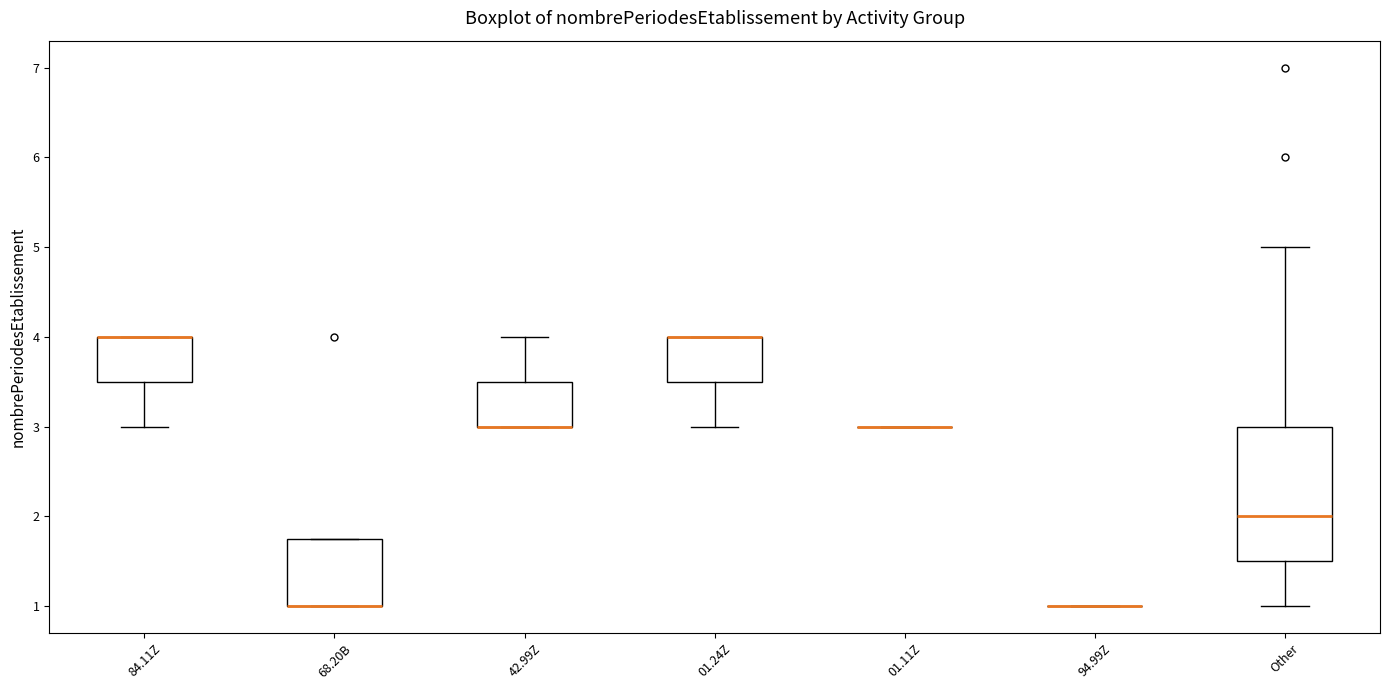

Reading left to right, transcribe this box plot: for each box, give where its median line is, the range the box spans, and where its two whiskers end, as read against the y-axis. The values are not printed on the chart, so give them approximately, as read against the axis.

84.11Z: median 4.0 (drawn on the box's upper edge), box 3.5 to 4.0, whiskers 3.0 to 4.0
68.20B: median 1.0 (drawn on the box's lower edge), box 1.0 to 1.8, whiskers 1.0 to 1.8
42.99Z: median 3.0 (drawn on the box's lower edge), box 3.0 to 3.5, whiskers 3.0 to 4.0
01.24Z: median 4.0 (drawn on the box's upper edge), box 3.5 to 4.0, whiskers 3.0 to 4.0
01.11Z: box collapsed to a line at 3.0, whiskers 3.0 to 3.0
94.99Z: box collapsed to a line at 1.0, whiskers 1.0 to 1.0
Other: median 2.0, box 1.5 to 3.0, whiskers 1.0 to 5.0